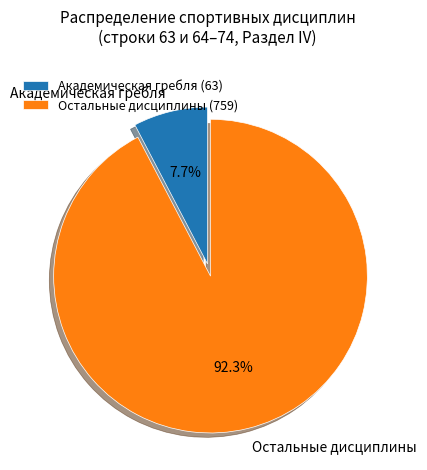

Does Академическая гребля account for over 50% of the chart?

No